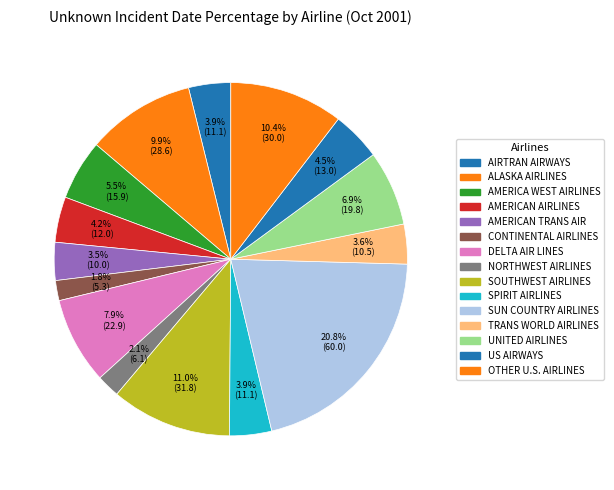

Which category has the biggest portion of the pie?

SUN COUNTRY AIRLINES